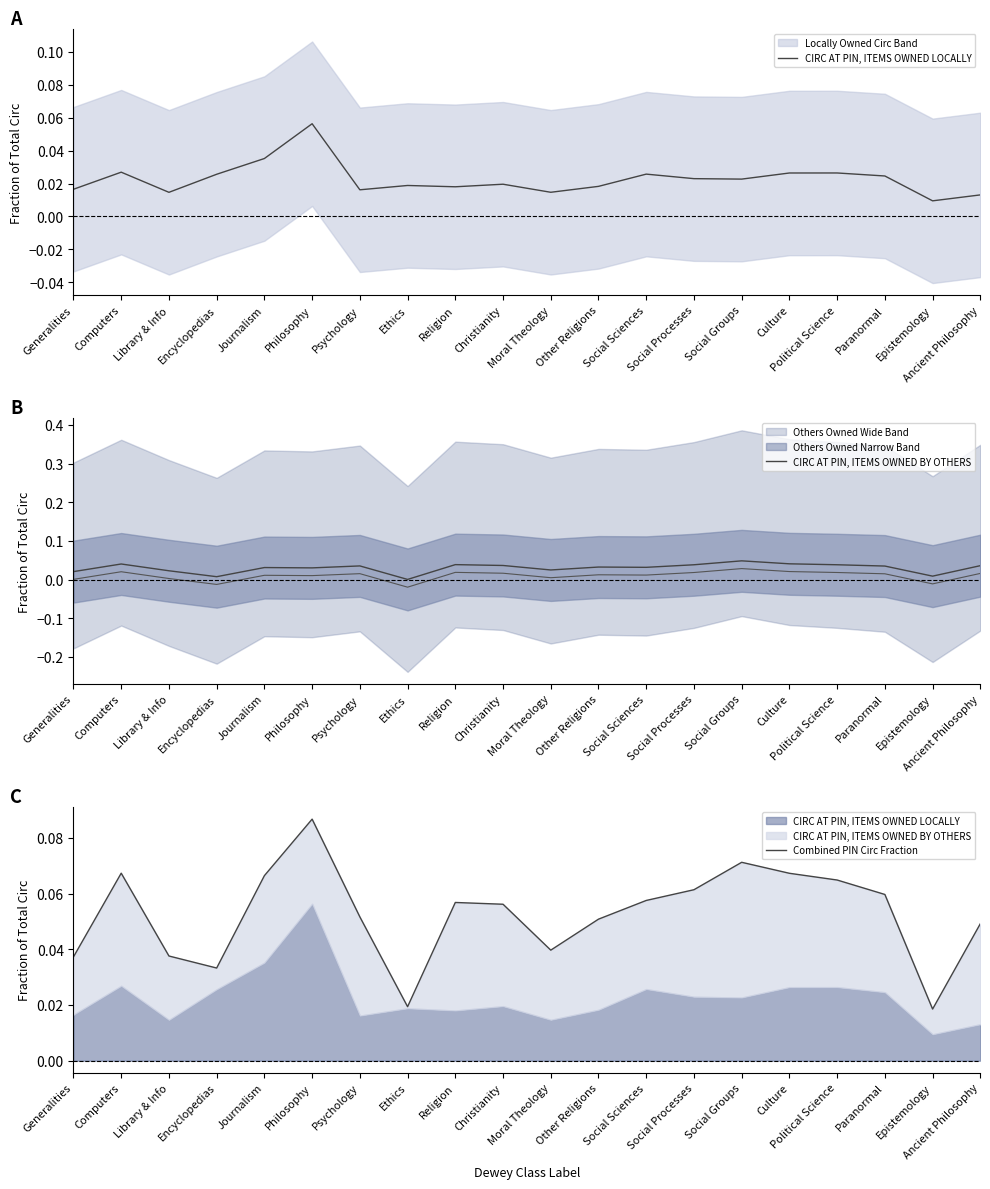

What is the label of the 7th point from the right?

Social Processes